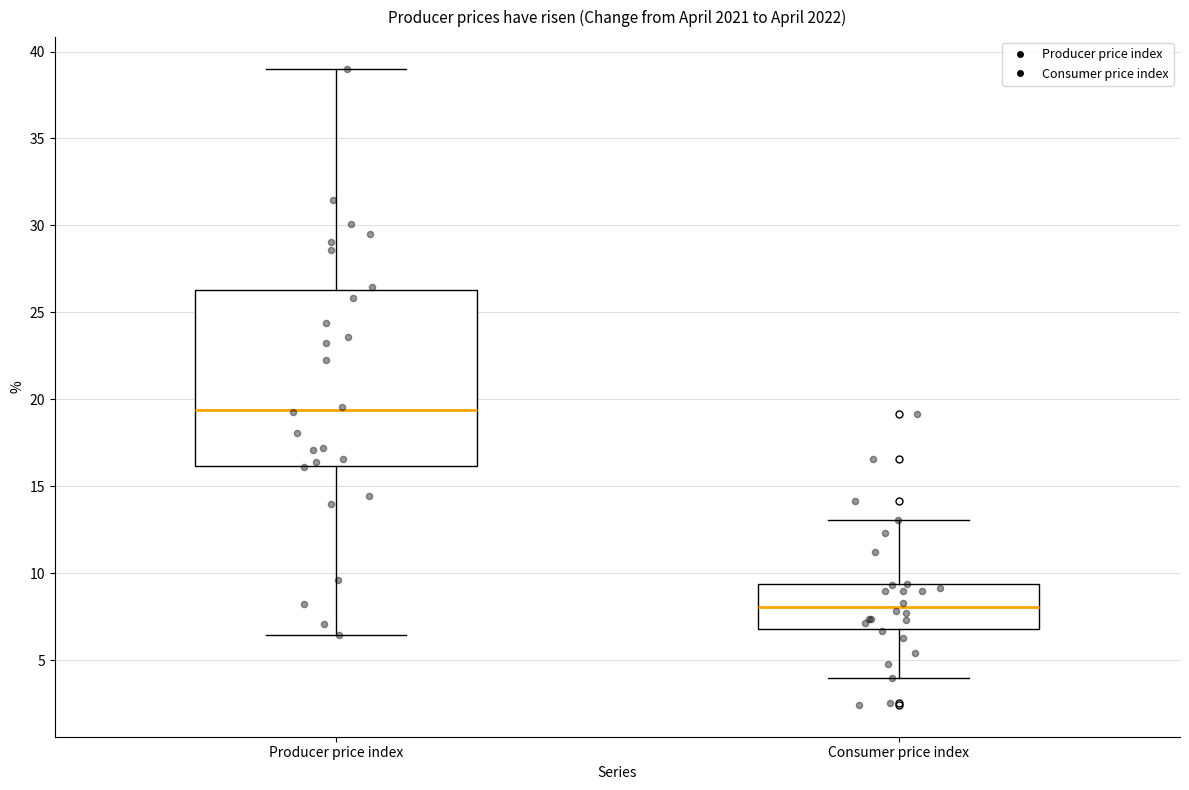

Reading left to right, read every box against the y-axis: the position of its median line, the range the box covers, and the ends of its whiskers. The values are not printed on the chart, so give them approximately, as read against the axis.

Producer price index: median 19.5, box 16.0 to 26.5, whiskers 6.5 to 39.0
Consumer price index: median 8.0, box 7.0 to 9.5, whiskers 4.0 to 13.0